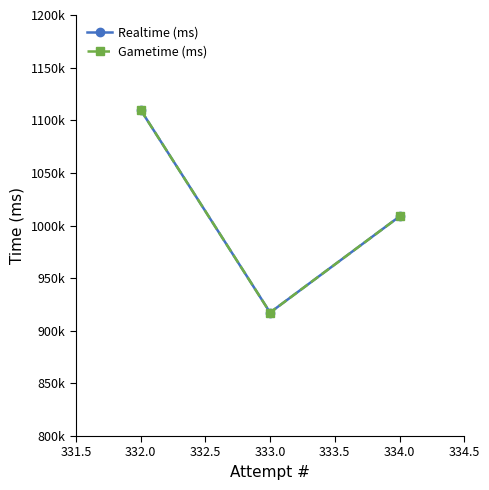

Reading left to right, list all the values displayed in this chart.

Realtime (ms): 1109972	917301	1008635
Gametime (ms): 1109972	917301	1008635